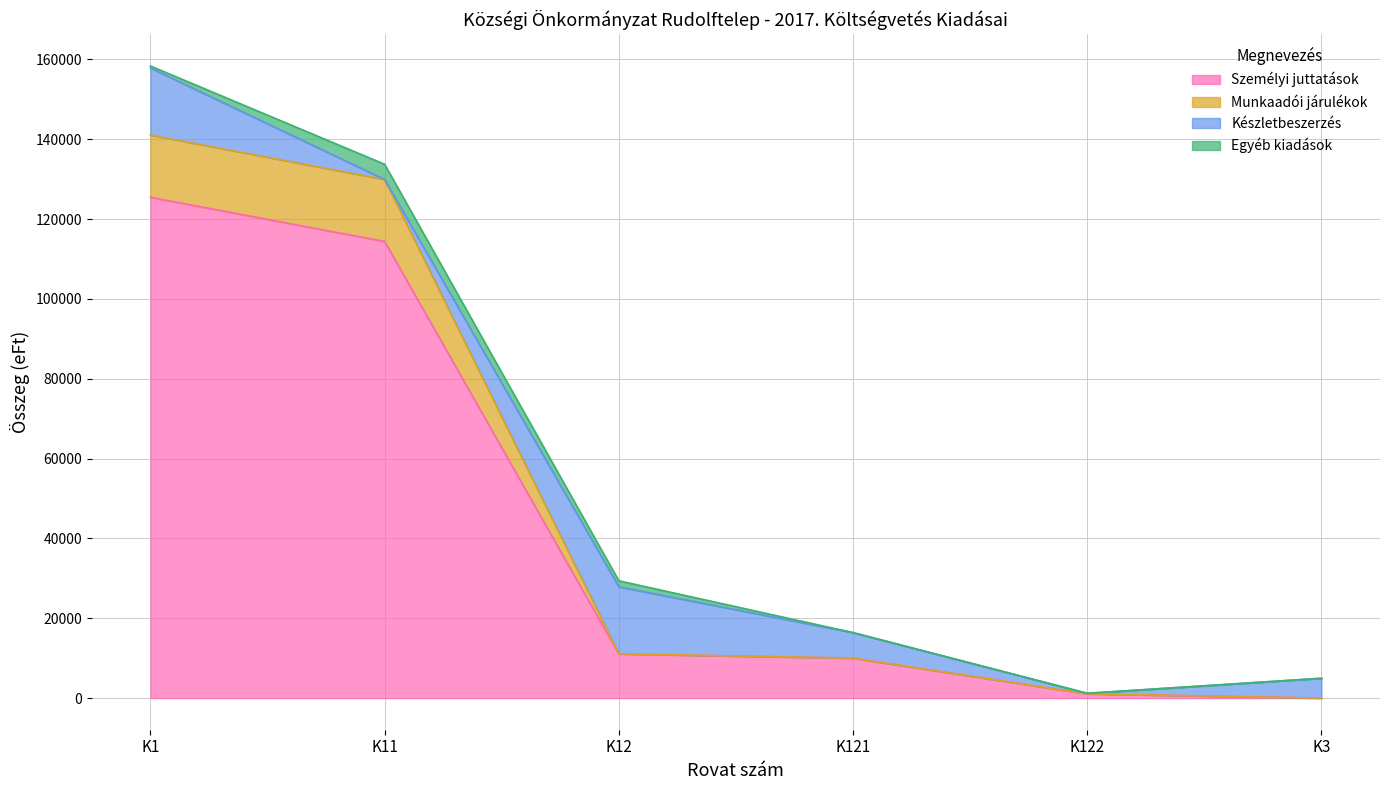

What position from the left is K122?

5